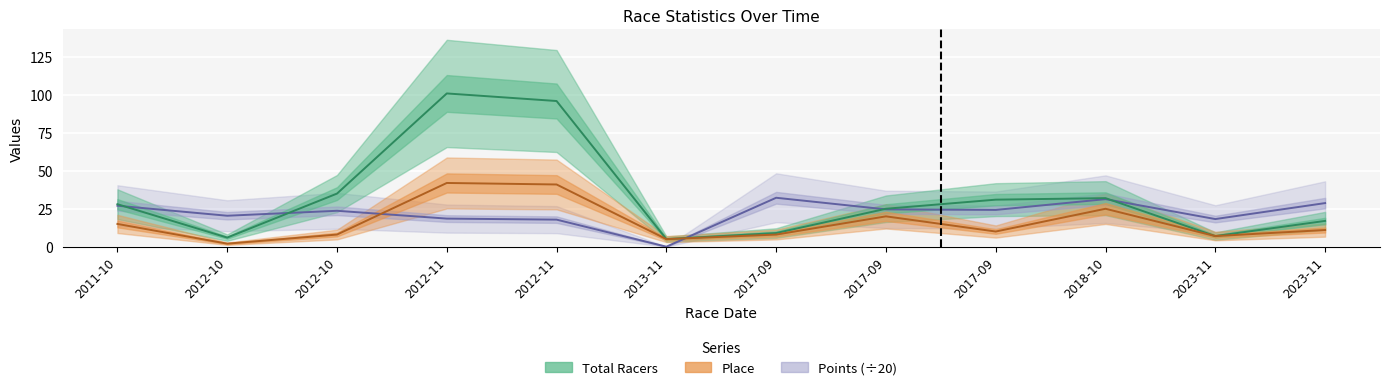

What is the difference between the second highest and minimum values in the Place series?

39.0